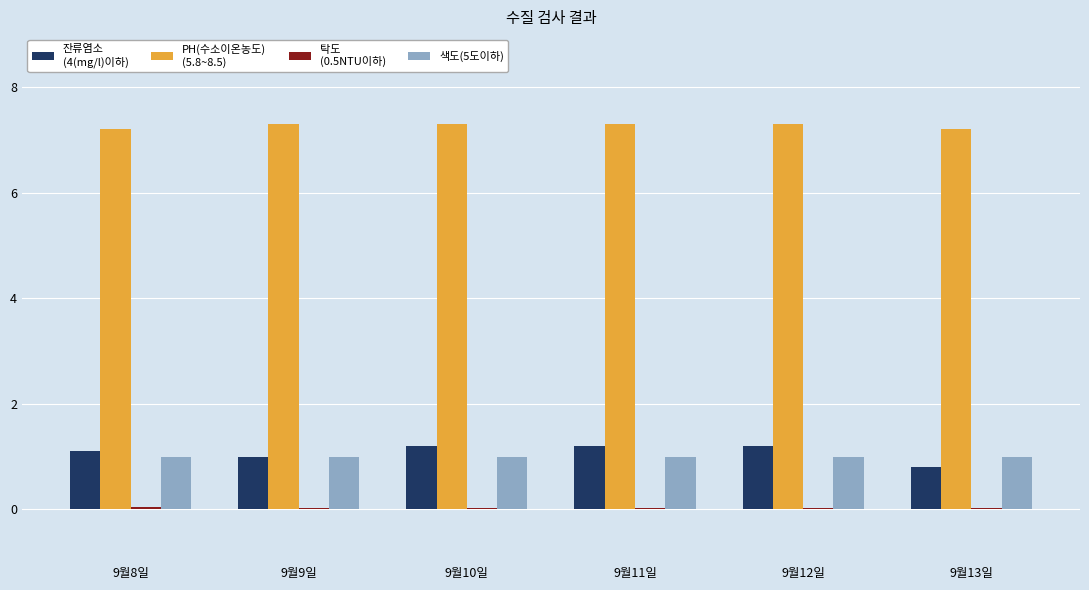

What is the greatest value displayed?

7.3